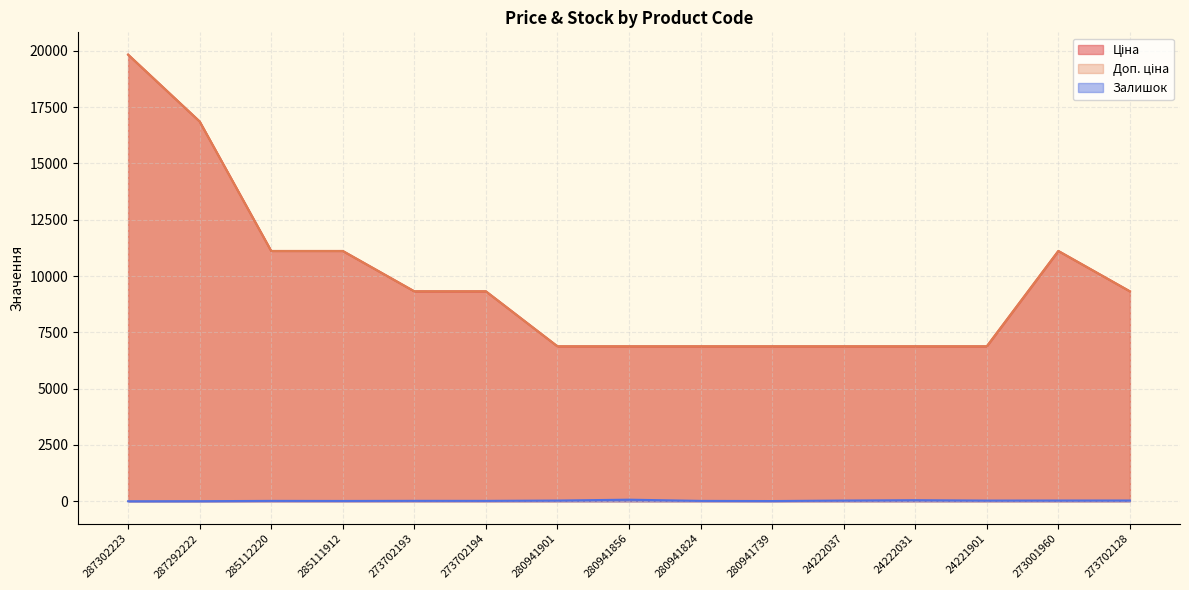

How many interior local peaks does the Залишок series have?

4